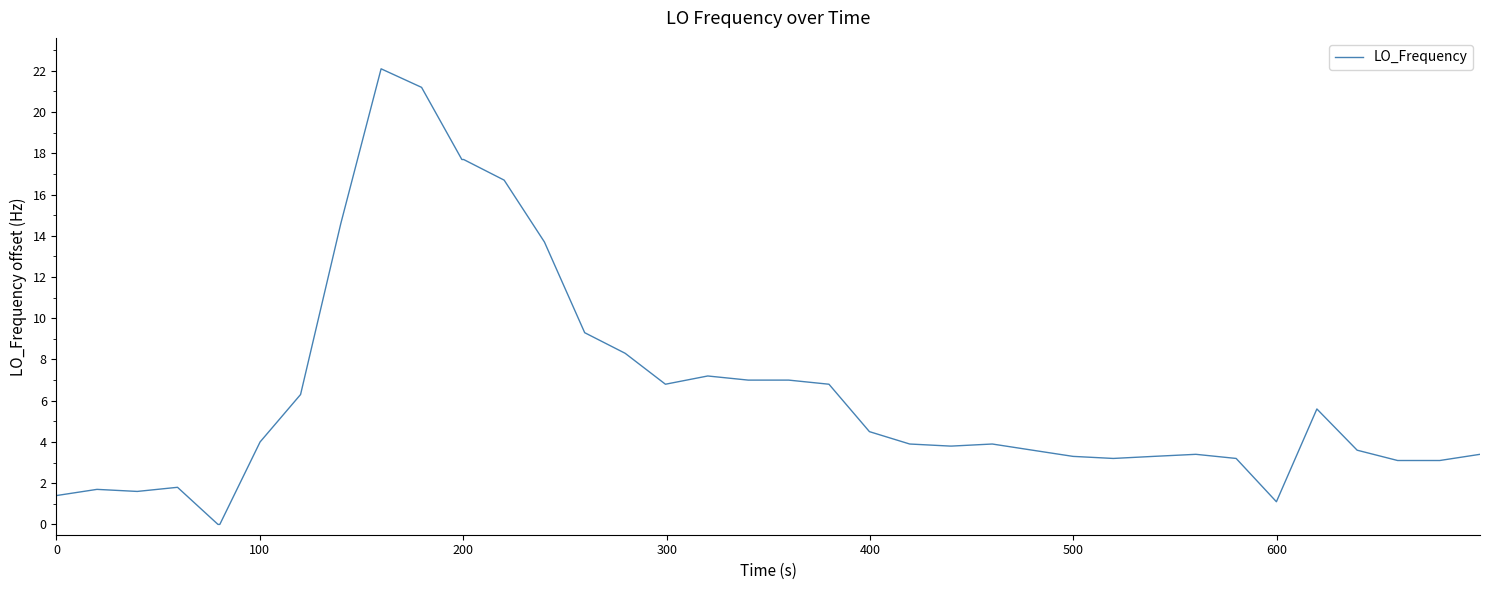

What is the difference between the maximum and minimum values?

22.1